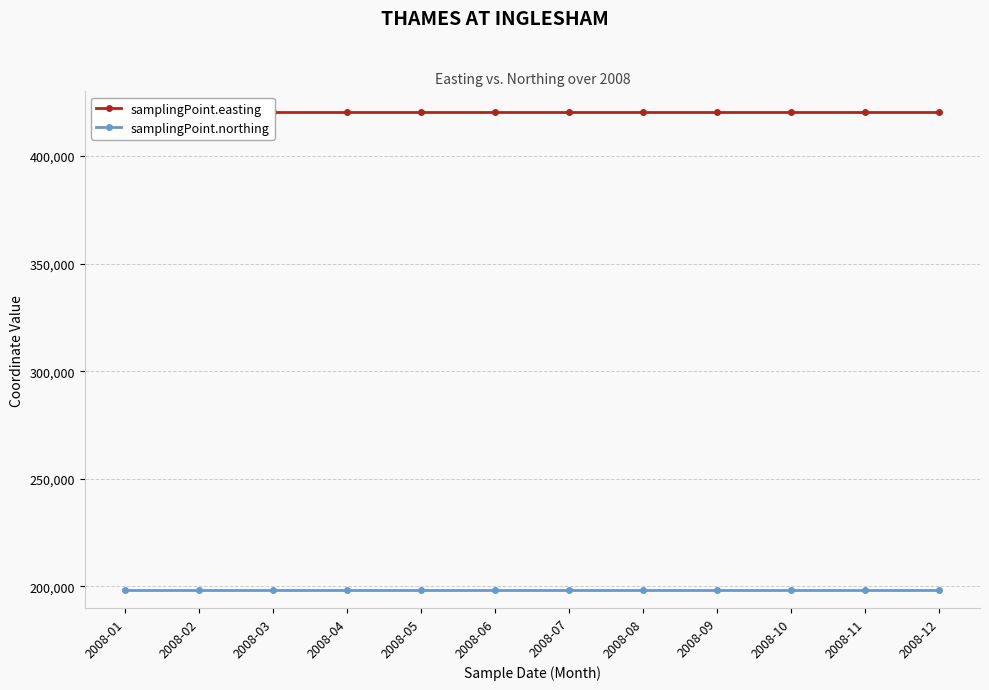

At which category is the sum across all series the highest?

2008-01